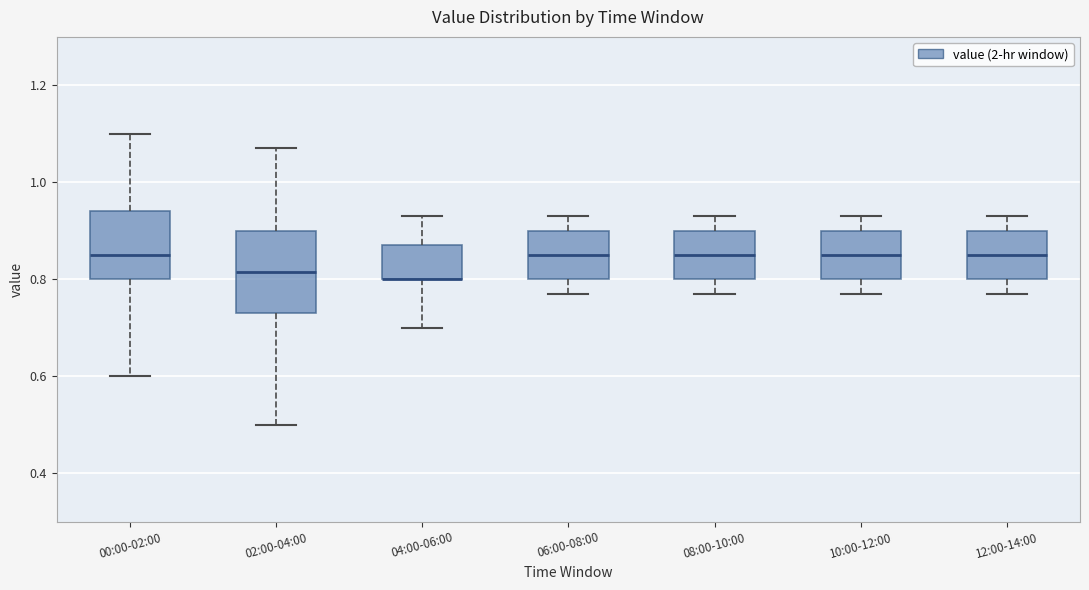

Which box is the tallest, from its lower edge to its upper edge?

02:00-04:00